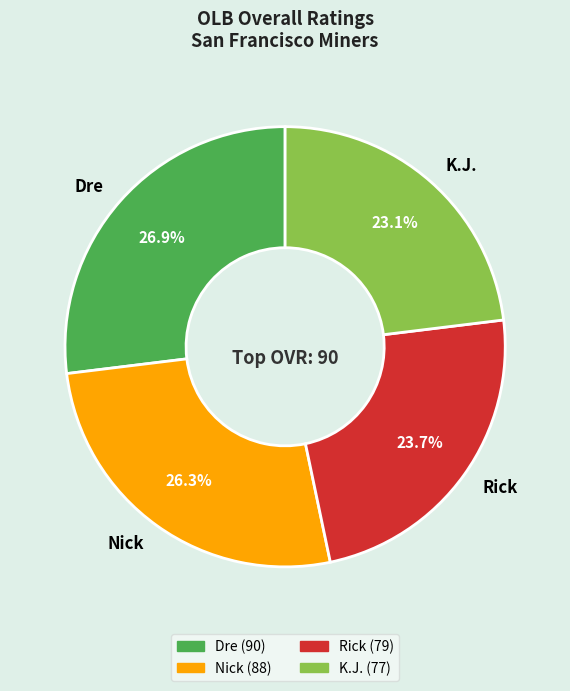

What is the largest slice in the pie chart?

Dre